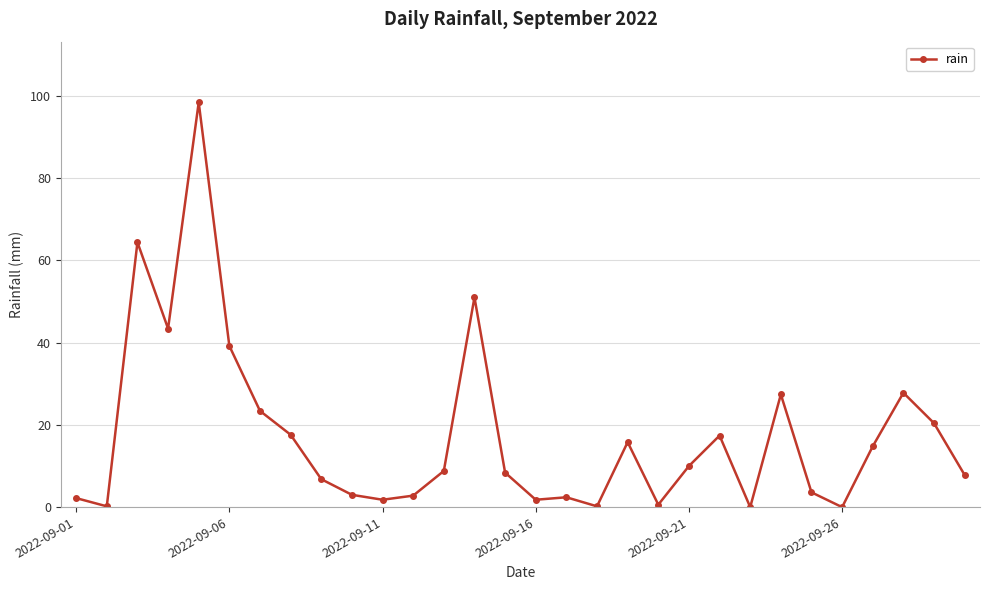

How many series are shown in this chart?

1